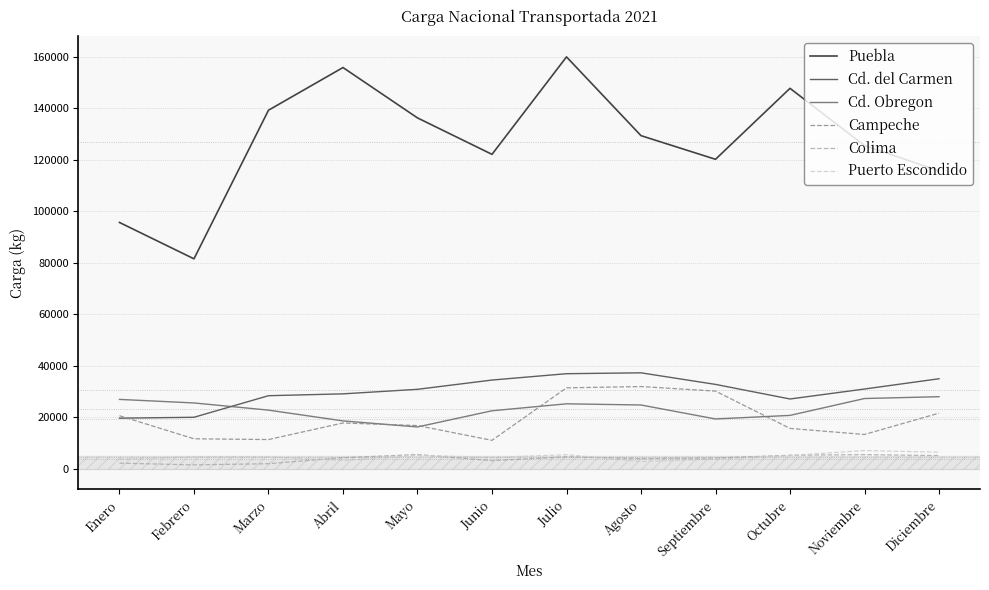

At how many categories does at least one series exceed 124717?

7